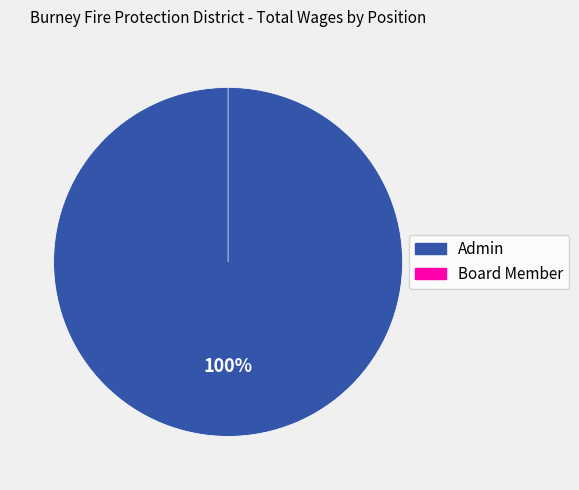

What is the largest slice in the pie chart?

Admin